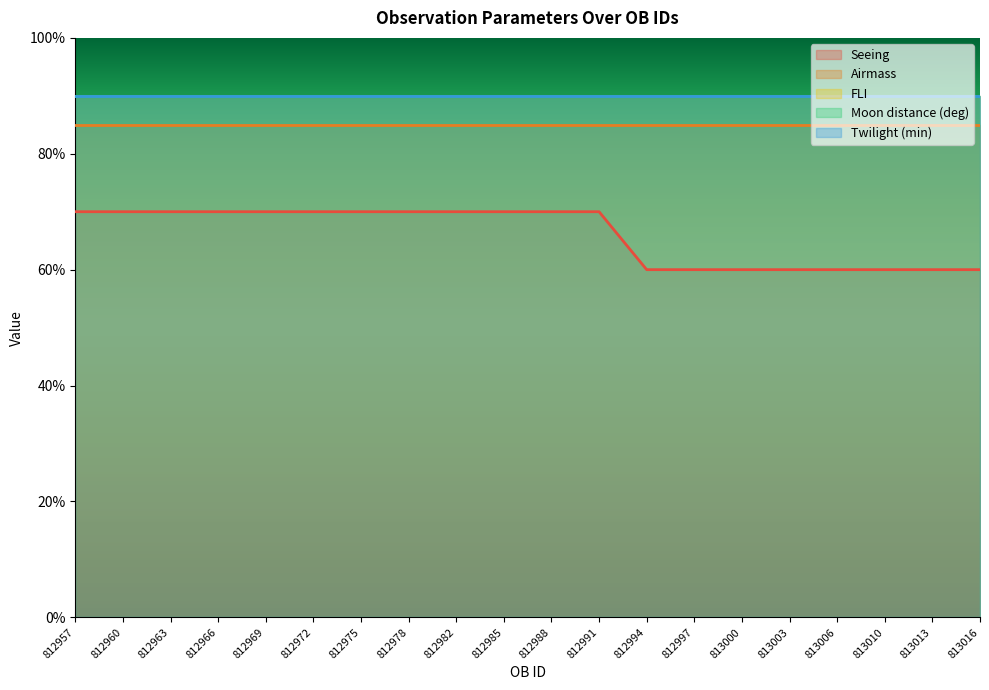

What is the highest value of the FLI series?

1.0